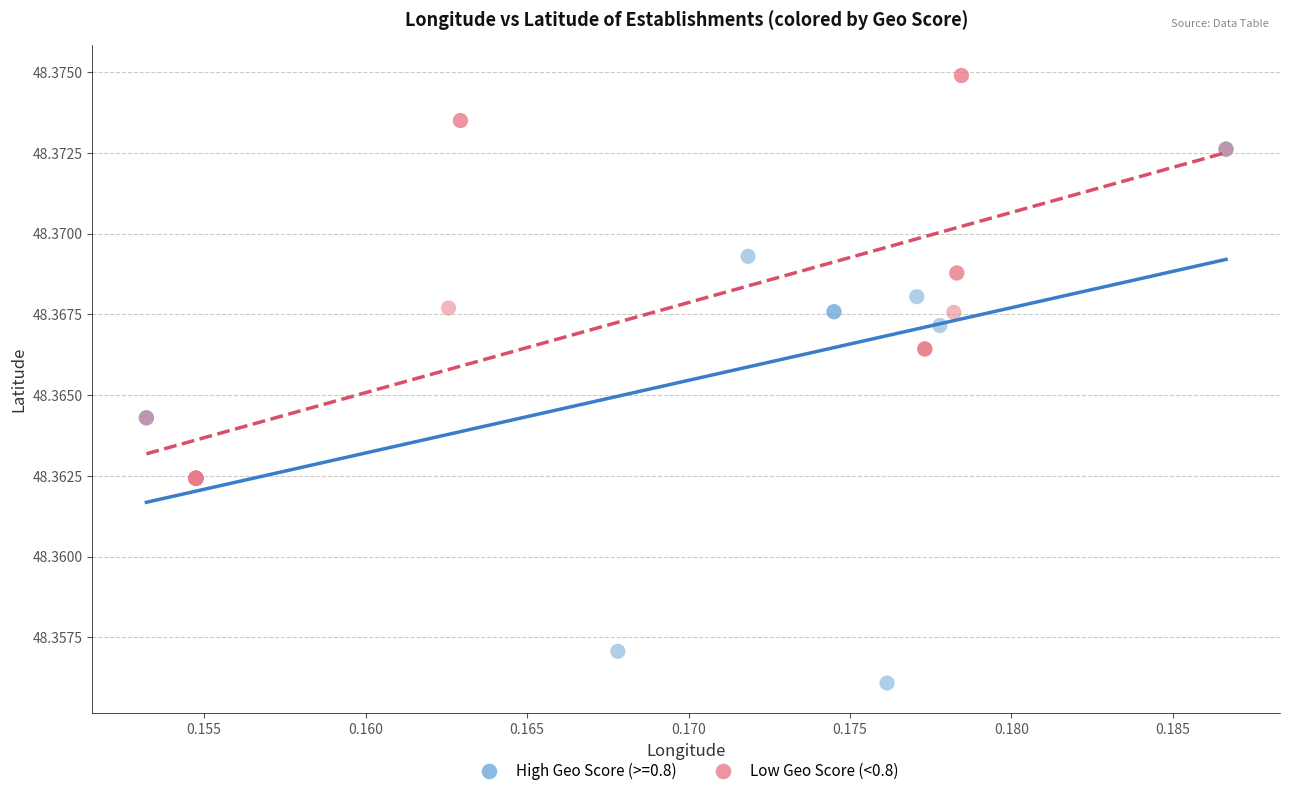

Which series contains the lowest Y value?

High Geo Score (>=0.8)